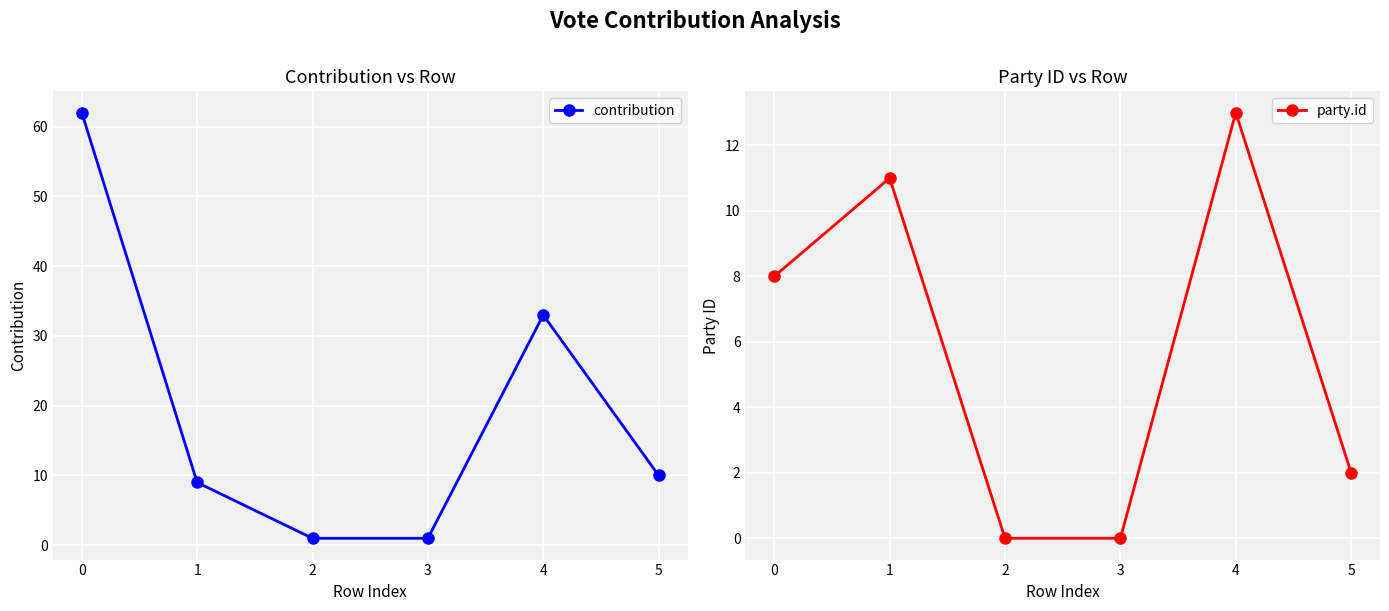

At which label does contribution first exceed 10?

0